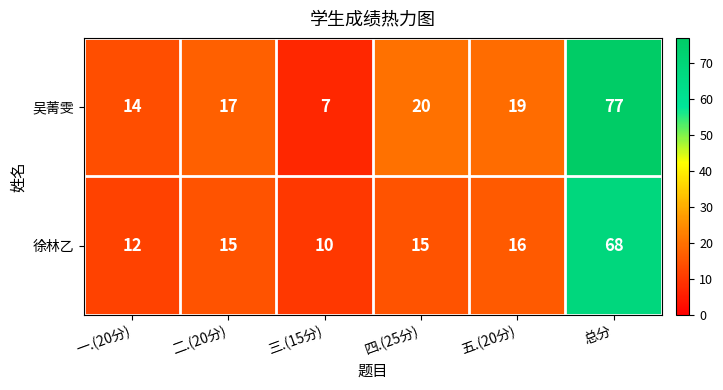

Reading right to left, extract all data points from this chart.

吴菁雯: 总分=77	五.(20分)=19	四.(25分)=20	三.(15分)=7	二.(20分)=17	一.(20分)=14
徐林乙: 总分=68	五.(20分)=16	四.(25分)=15	三.(15分)=10	二.(20分)=15	一.(20分)=12